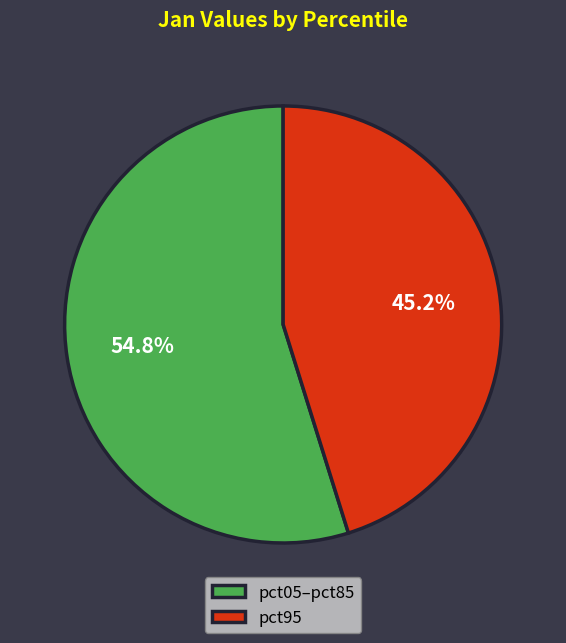

Count the number of slices in the pie.

2